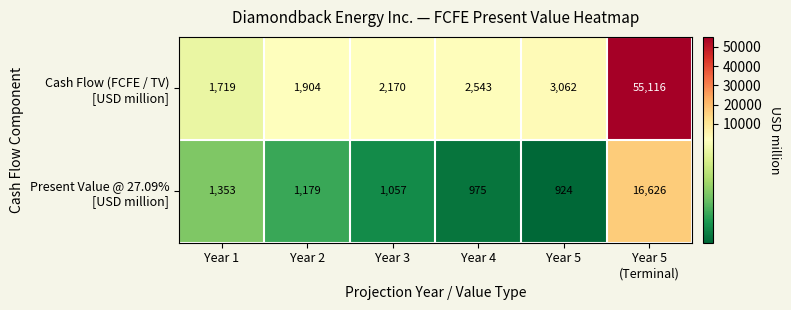

At which category does the chart reach its minimum across all series?

Year 5